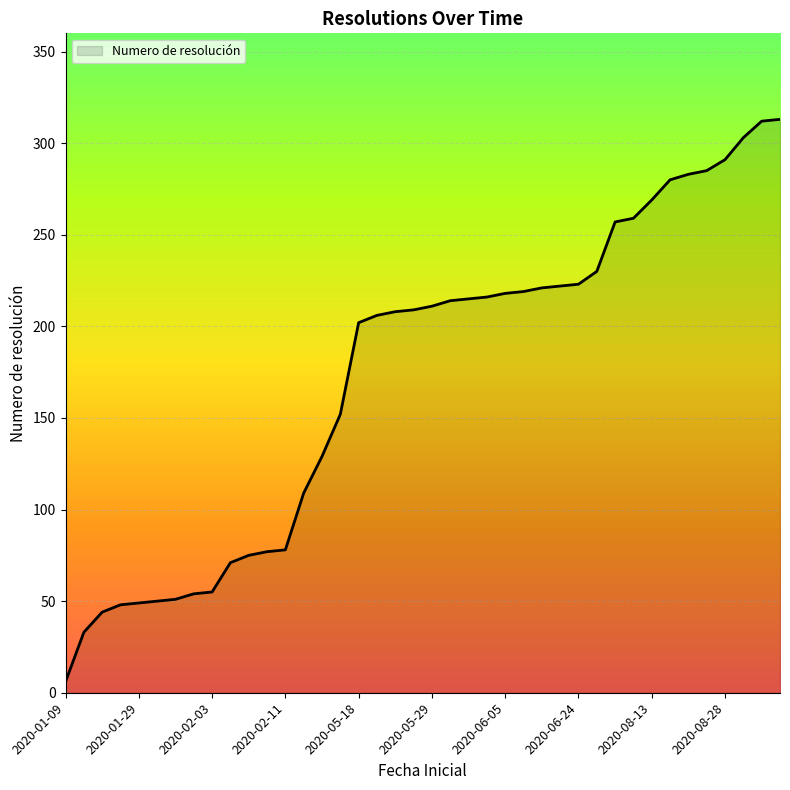

What is the maximum value shown in the chart?

313